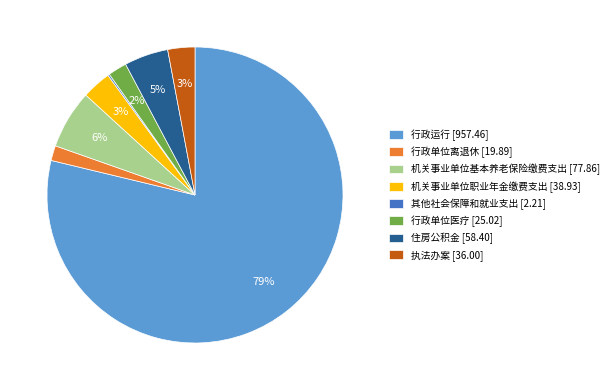

Between 行政单位医疗 and 住房公积金, which is larger?

住房公积金